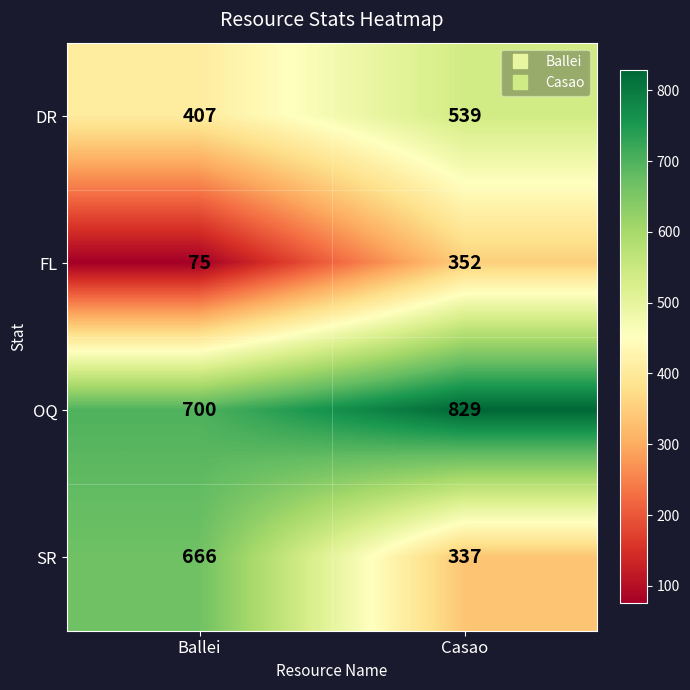

At which category is the sum across all series the highest?

Casao